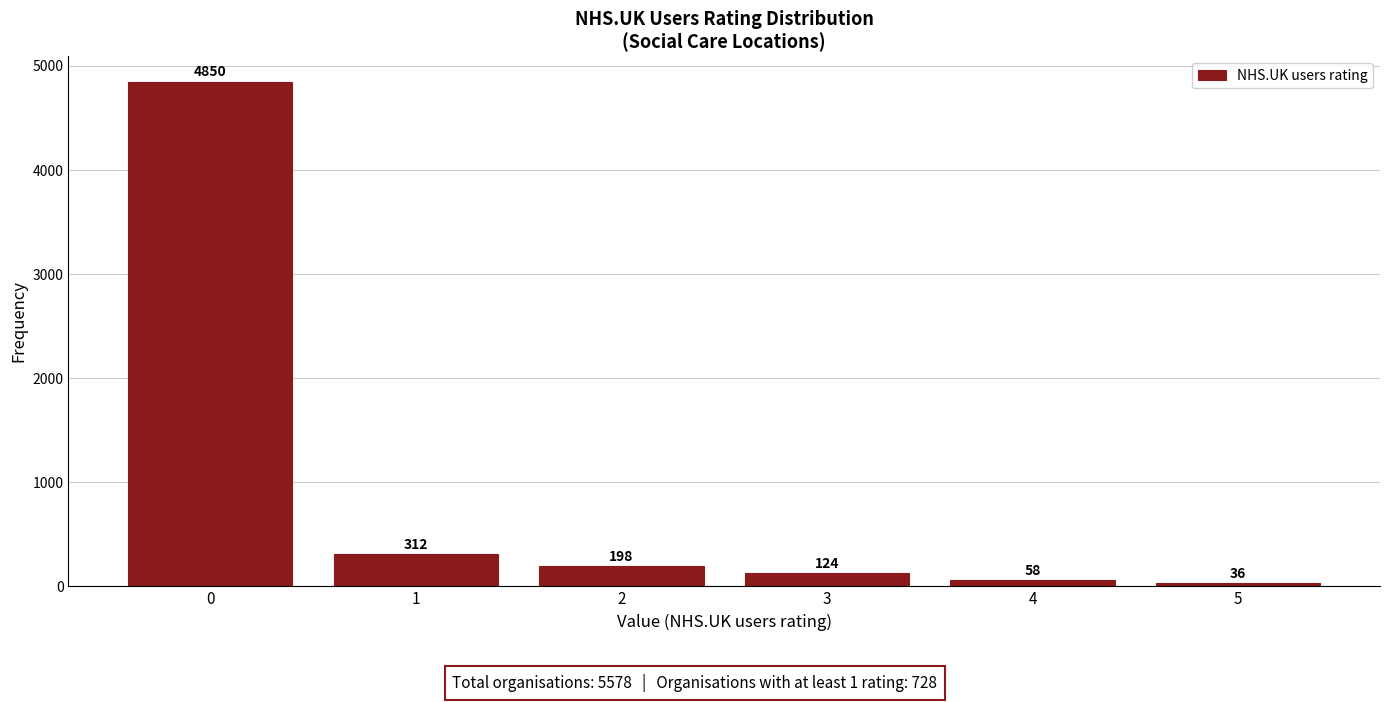

Reading left to right, transcribe this chart: for each bar, give the range it covers on the x-axis and its height.

-0.5 to 0.5: 4850
0.5 to 1.5: 312
1.5 to 2.5: 198
2.5 to 3.5: 124
3.5 to 4.5: 58
4.5 to 5.5: 36